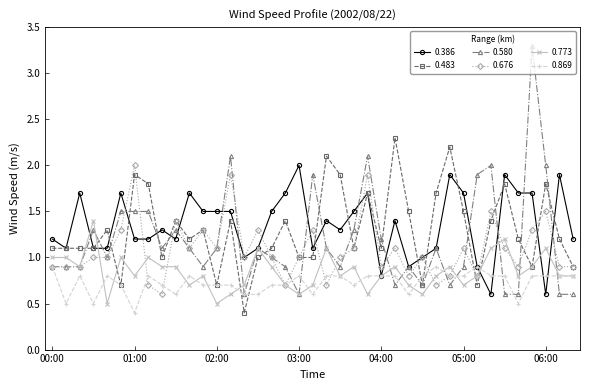

Reading left to right, what are all the values shown in this chart?

0.386: 1.2	1.1	1.7	1.1	1.1	1.7	1.2	1.2	1.3	1.2	1.7	1.5	1.5	1.5	1.0	1.1	1.5	1.7	2.0	1.1	1.4	1.3	1.5	1.7	0.8	1.4	0.9	1.0	1.1	1.9	1.7	0.9	0.6	1.9	1.7	1.7	0.6	1.9	1.2
0.483: 1.1	1.1	1.1	1.1	1.3	0.7	1.9	1.8	1.0	1.4	1.2	1.3	0.7	1.4	0.4	1.0	1.1	1.4	1.0	1.0	2.1	1.9	1.1	1.7	1.1	2.3	1.5	0.7	1.7	2.2	1.5	0.7	1.4	1.8	1.2	0.9	1.8	1.2	0.9
0.580: 0.9	0.9	0.9	1.3	1.0	1.5	1.5	1.5	1.1	1.3	1.1	0.9	1.1	2.1	0.6	1.1	1.0	0.9	0.6	1.9	1.1	0.9	1.3	2.1	1.2	0.7	0.9	0.7	1.1	0.7	0.9	1.9	2.0	0.6	0.6	3.3	2.0	0.6	0.6
0.676: 0.9	0.9	0.9	1.0	1.0	1.3	2.0	0.7	0.6	1.4	1.1	1.3	1.1	1.9	1.0	1.3	1.0	0.7	1.0	1.3	0.7	1.0	1.1	1.9	0.9	1.1	0.8	1.0	0.7	0.8	1.1	0.8	1.5	1.1	0.9	1.3	1.5	0.9	0.9
0.773: 1.0	1.0	0.9	1.4	0.5	1.0	0.8	1.0	0.9	0.9	0.7	0.8	0.5	0.6	0.7	1.1	0.9	0.7	0.6	0.7	1.1	0.8	0.9	0.6	0.8	0.9	0.7	0.6	0.8	0.9	0.7	0.8	1.1	1.2	0.8	0.9	1.1	0.8	0.8
0.869: 0.9	0.5	0.8	0.5	0.8	0.7	0.4	0.8	0.7	0.6	0.8	0.7	0.7	0.7	0.6	0.6	0.7	0.7	0.8	0.6	0.8	0.8	0.7	0.8	0.8	0.8	0.6	0.8	0.9	0.8	0.8	0.9	0.8	0.8	0.5	0.8	0.8	0.8	0.8